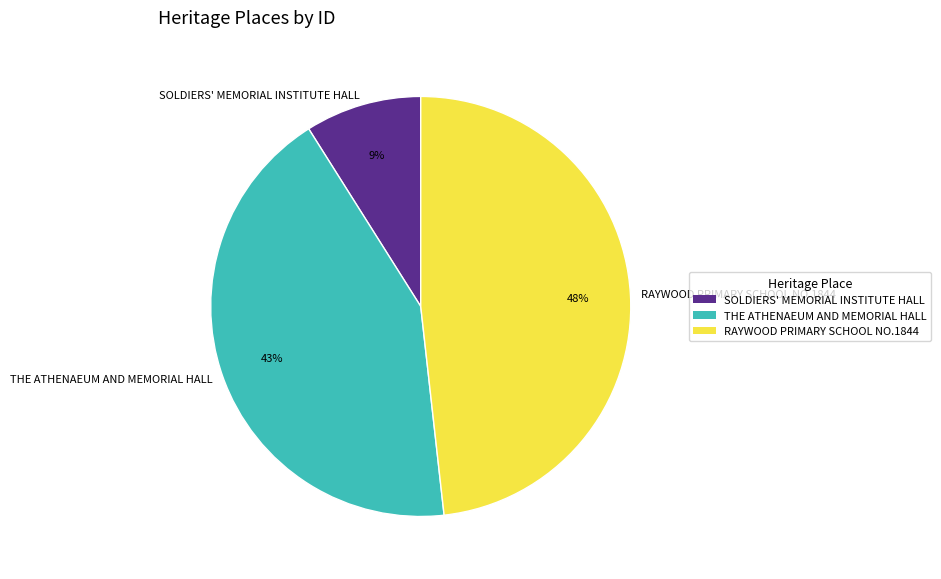

To the nearest percent, what is the average slice percentage?

33%